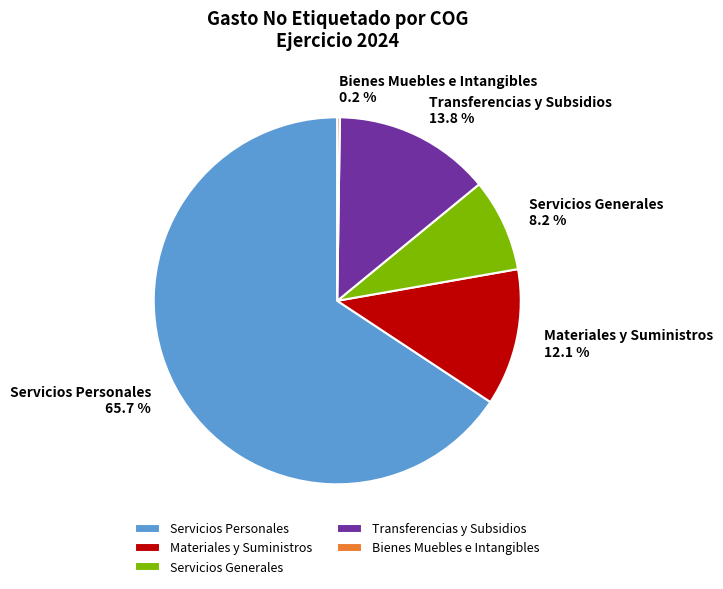

Which category has the biggest portion of the pie?

Servicios Personales